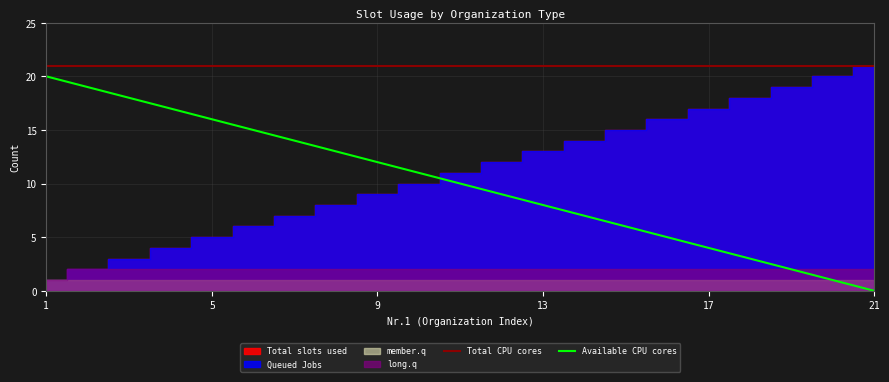

True or false: Total CPU cores and Available CPU cores cross at least once.

False